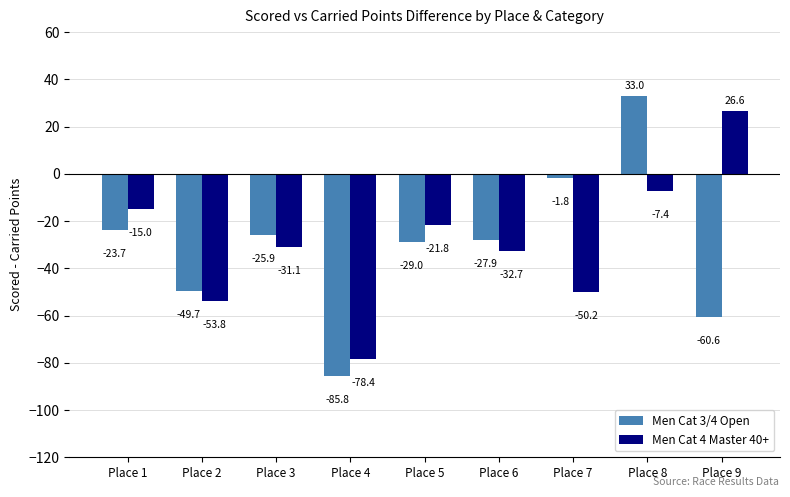

How many bars are there in total?

18